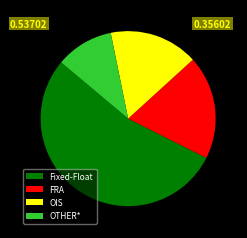

Which category has the biggest portion of the pie?

Fixed-Float